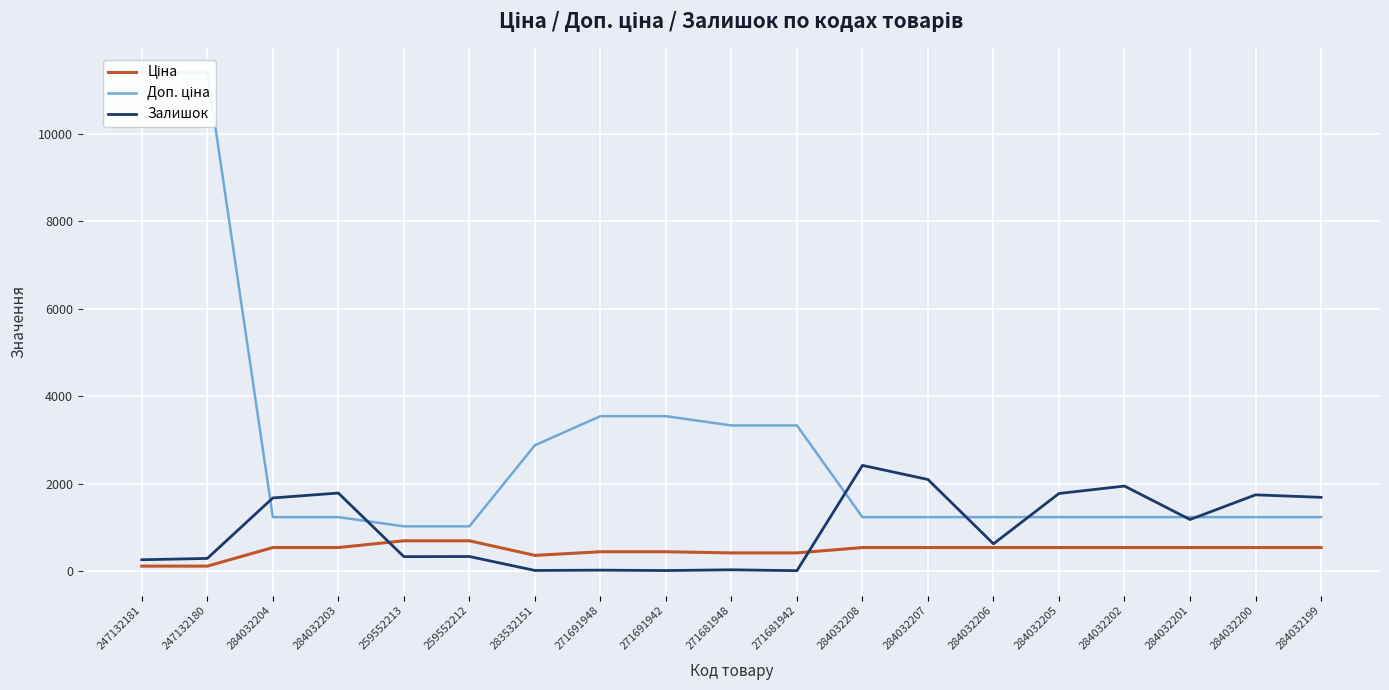

Is it true that Доп. ціна equals 602.5 at 284032199?

False